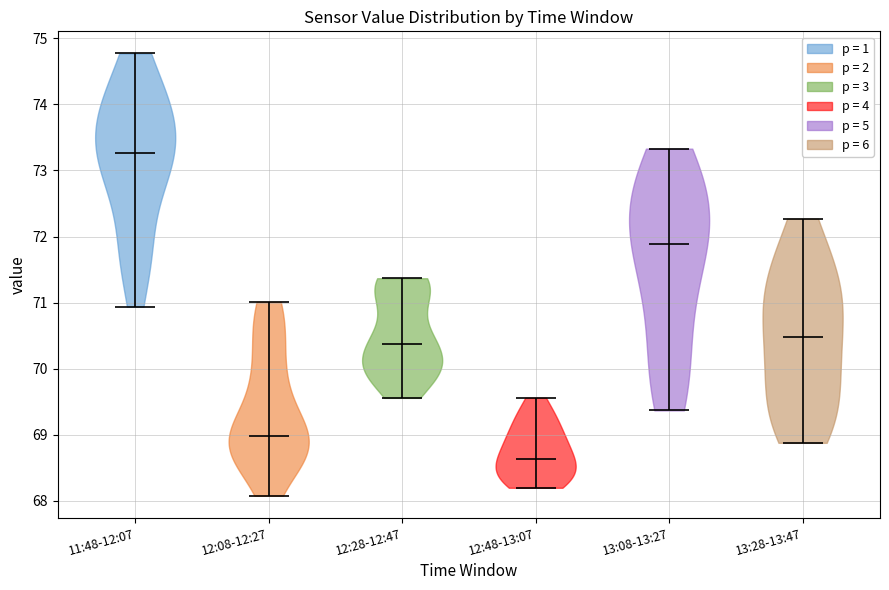

Which violin has the highest median line?

11:48-12:07